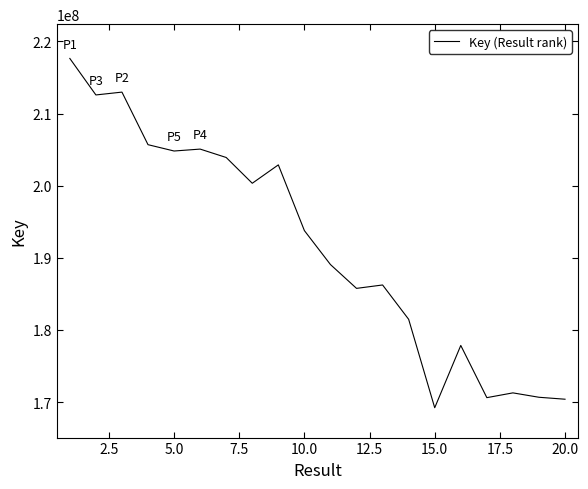

What is the greatest value displayed?

217644150.1